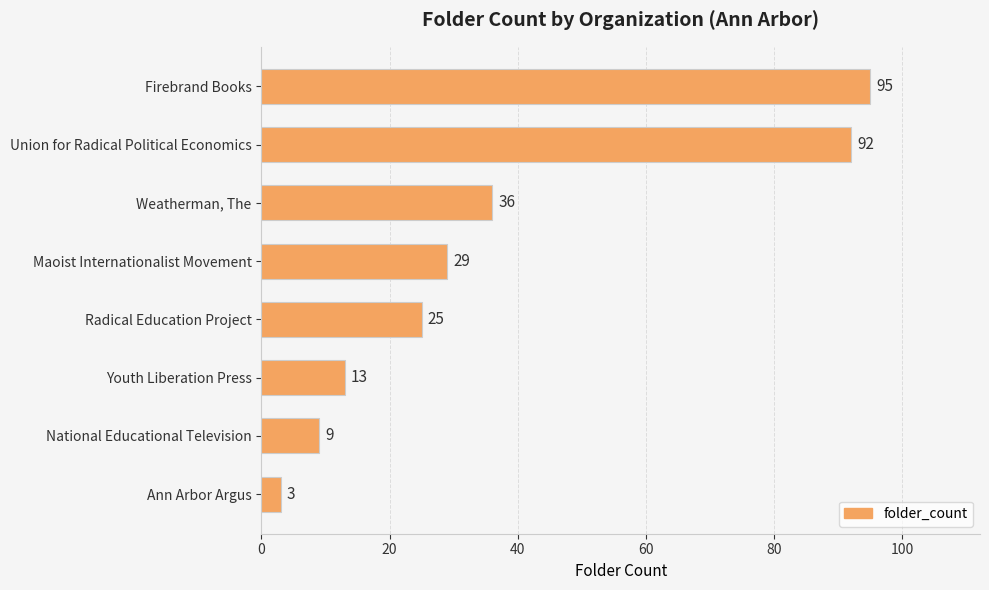

What position from the top is Ann Arbor Argus?

8